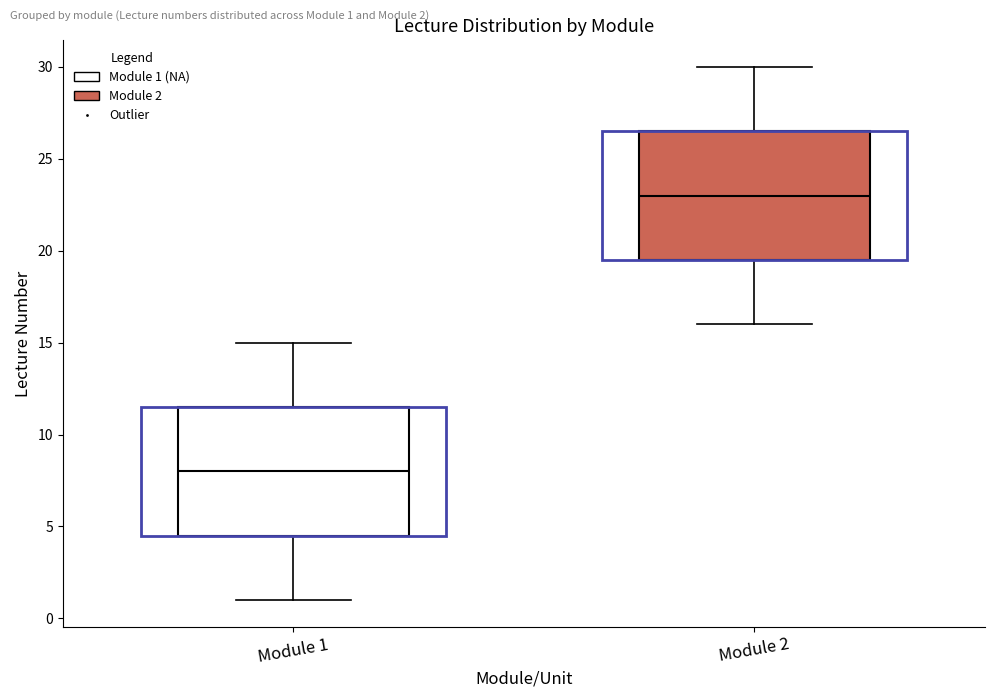

Where does the upper whisker of the box for Module 2 end on the y-axis? The values are not printed on the chart, so give them approximately, as read against the axis.

30.0